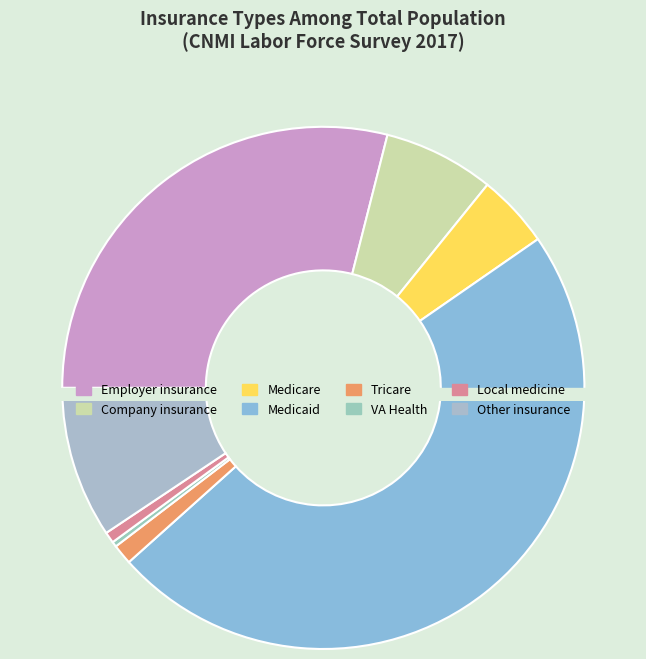

Is it true that Tricare is 1% of the pie?

True